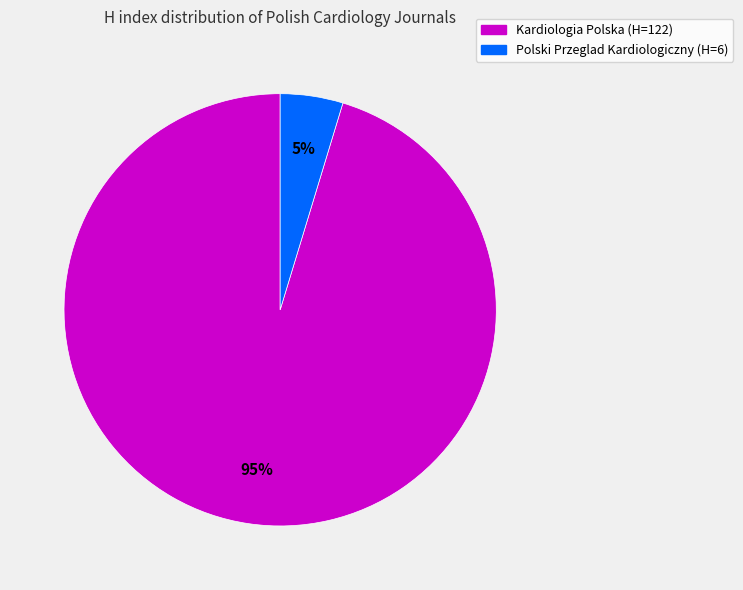

Combined, do Kardiologia Polska and Polski Przeglad Kardiologiczny account for over 50%?

Yes